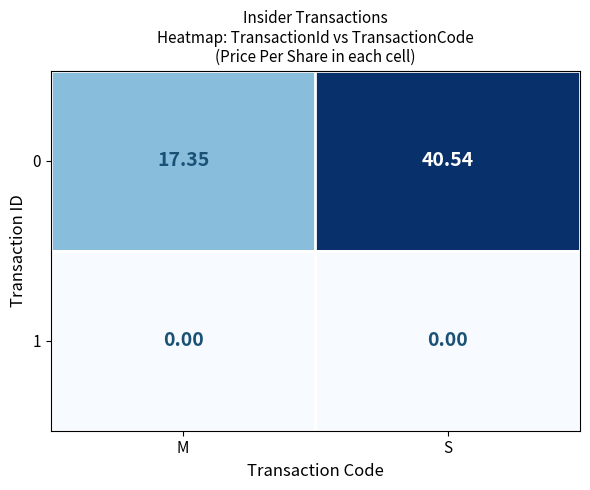

At which label does 0 first exceed 40?

S